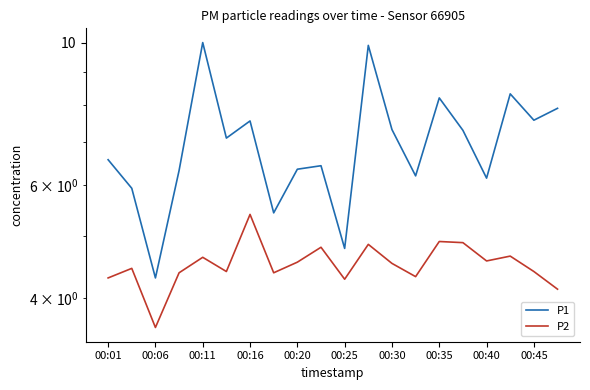

How many distinct data groups are displayed?

2